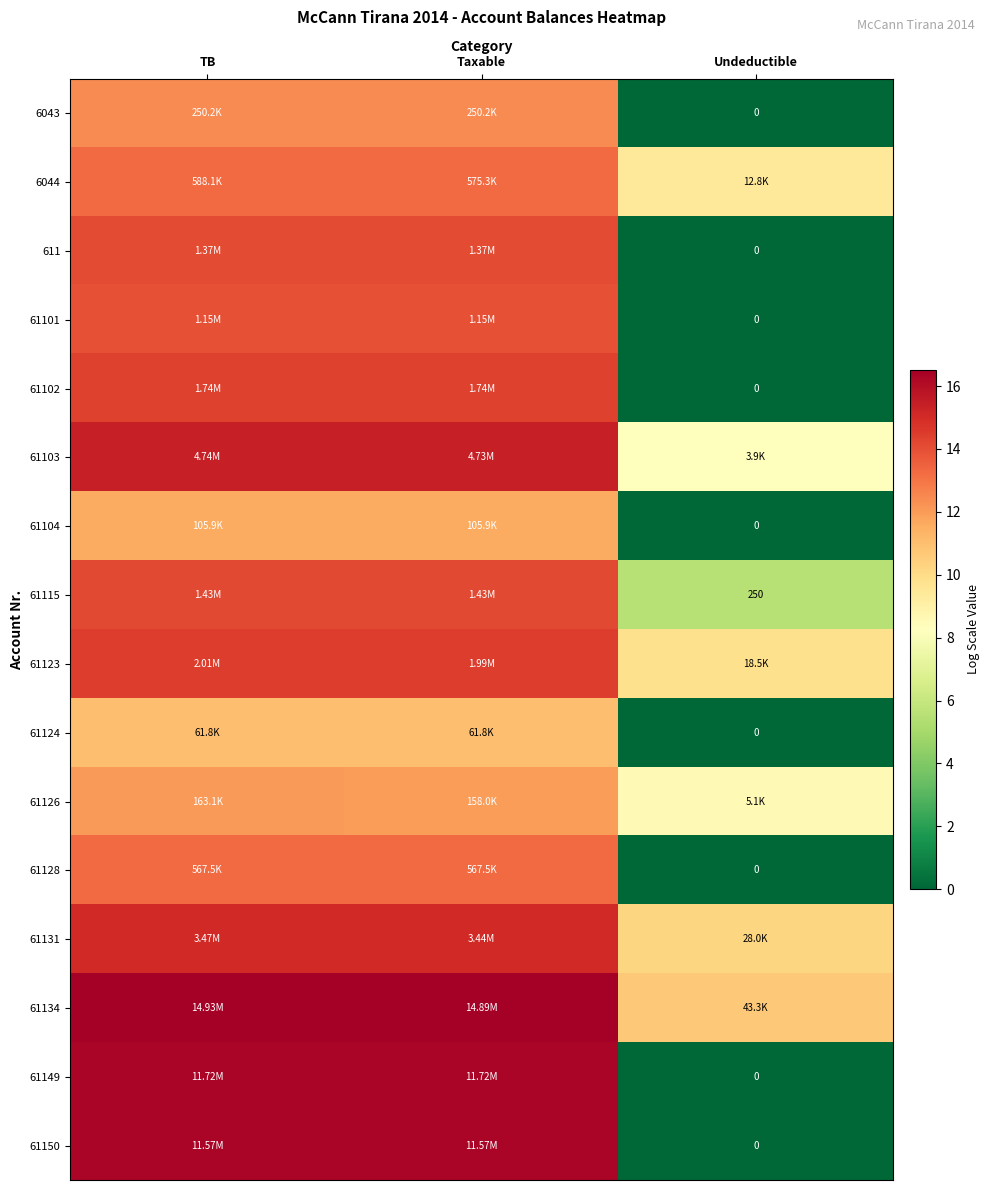

Is it true that 61115 equals 14.2 at Taxable?

True